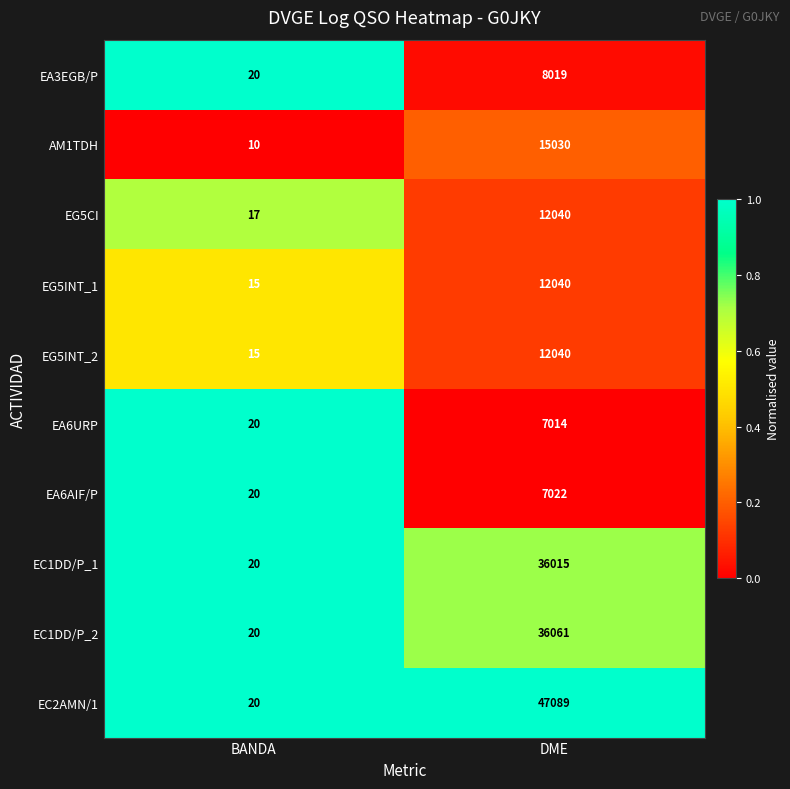

Which category has the lowest value across all series?

BANDA